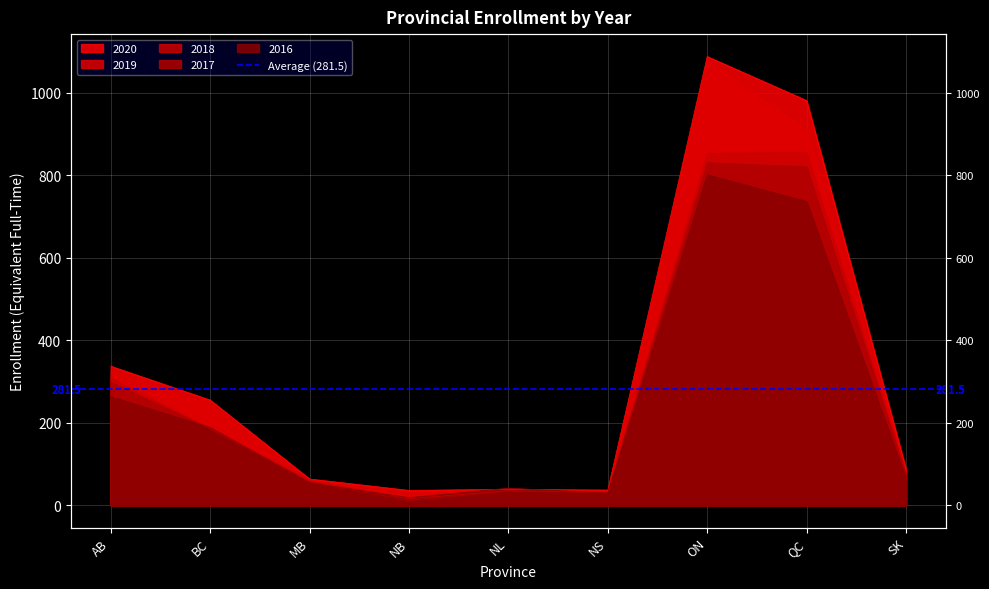

True or false: 2019 has more than 0 interior local peaks.

True